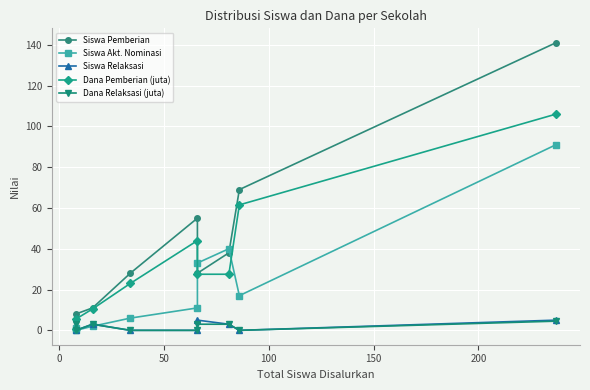

The value of Siswa Relaksasi at 100 is 3.8. True or false?

False